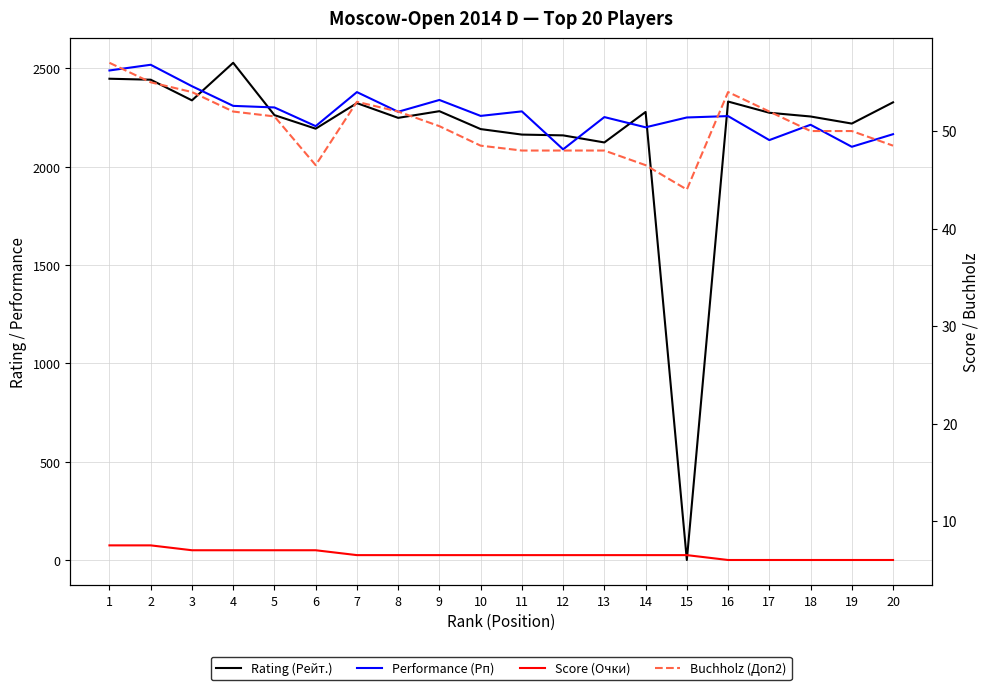

What is the average value of the Performance (Рп) series?

2271.4